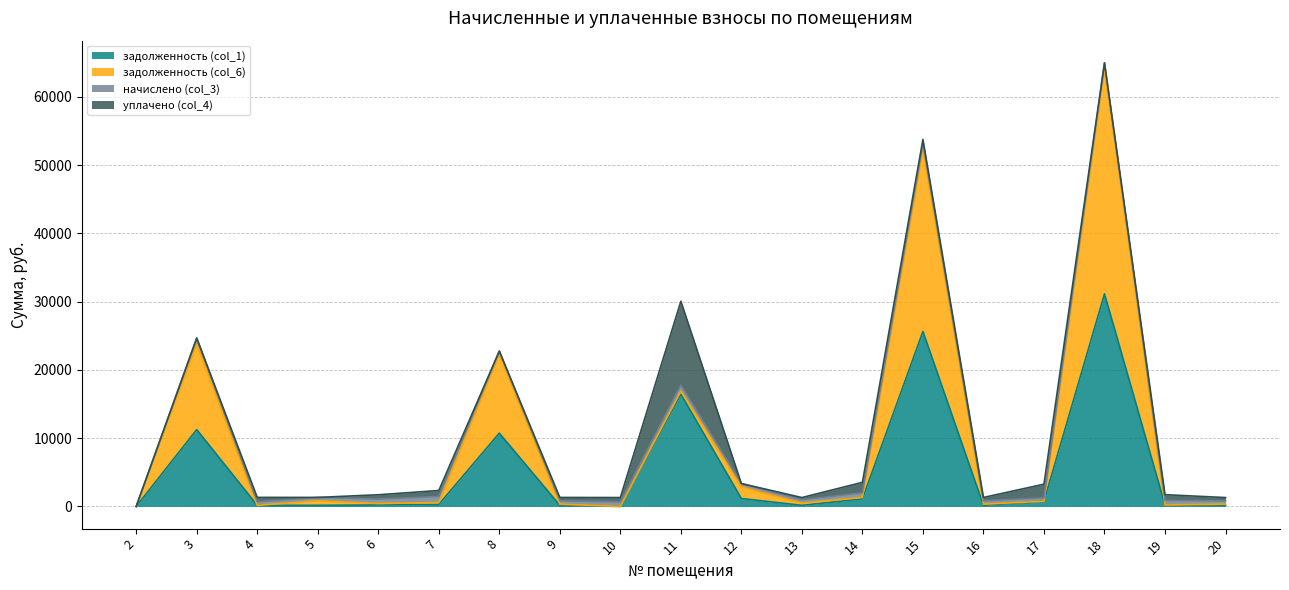

The value of задолженность (col_6) at 5 is 829.2. True or false?

True